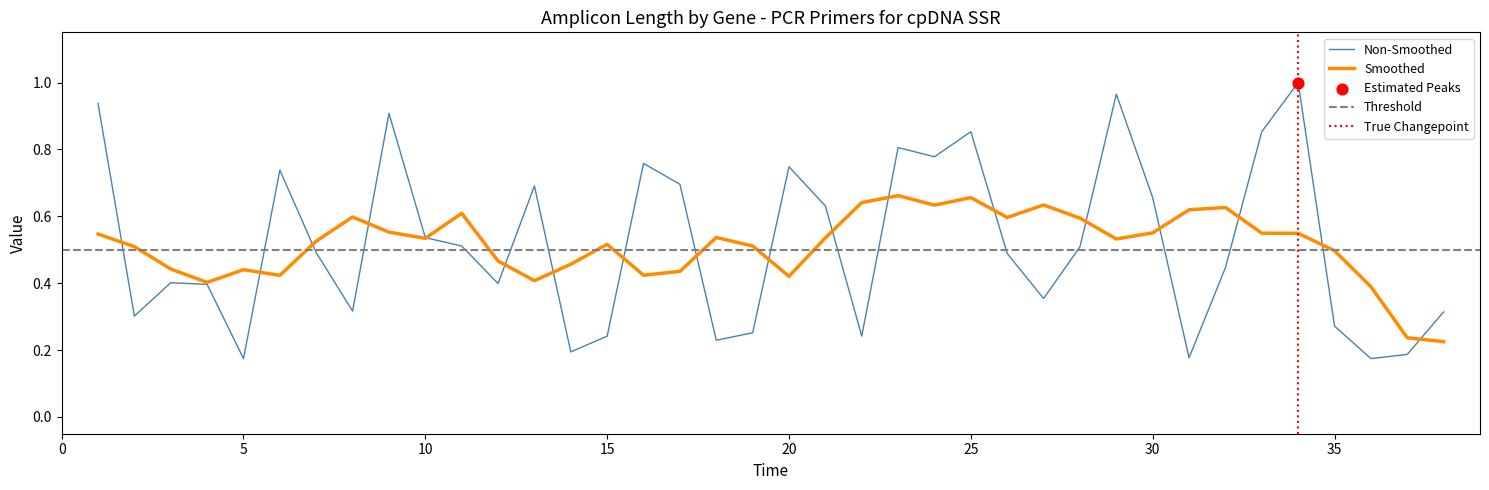

Which has a higher value, 32 or 35?

32